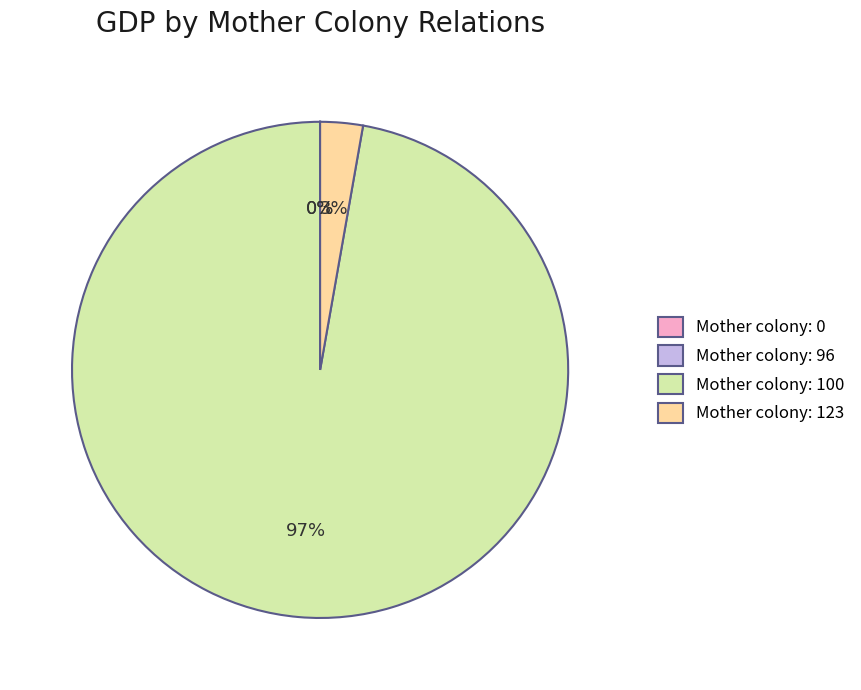

To the nearest percent, what is the average slice percentage?

25%